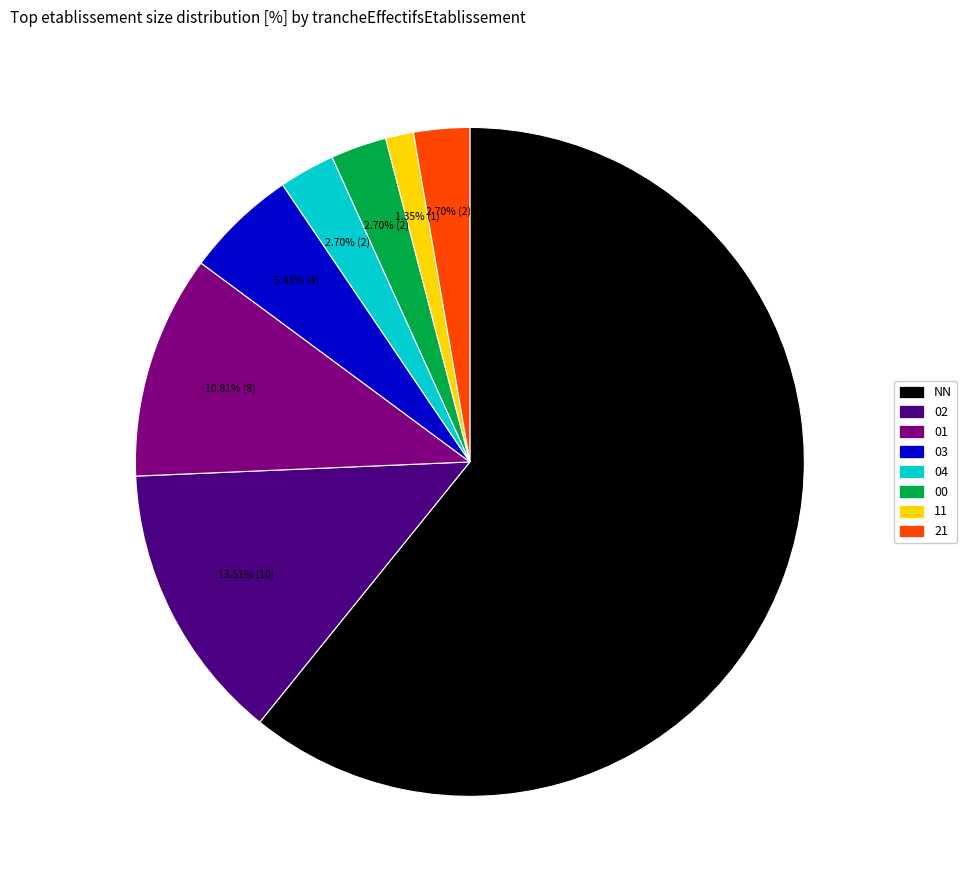

Count the number of slices in the pie.

8